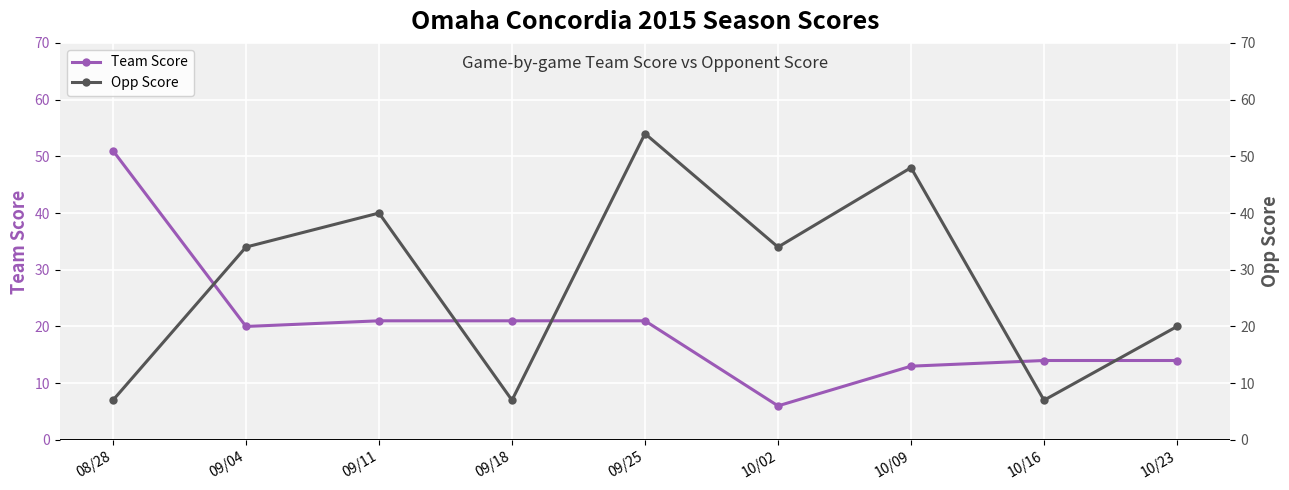

What is the value of the Team Score point at the 5th from the left?

21